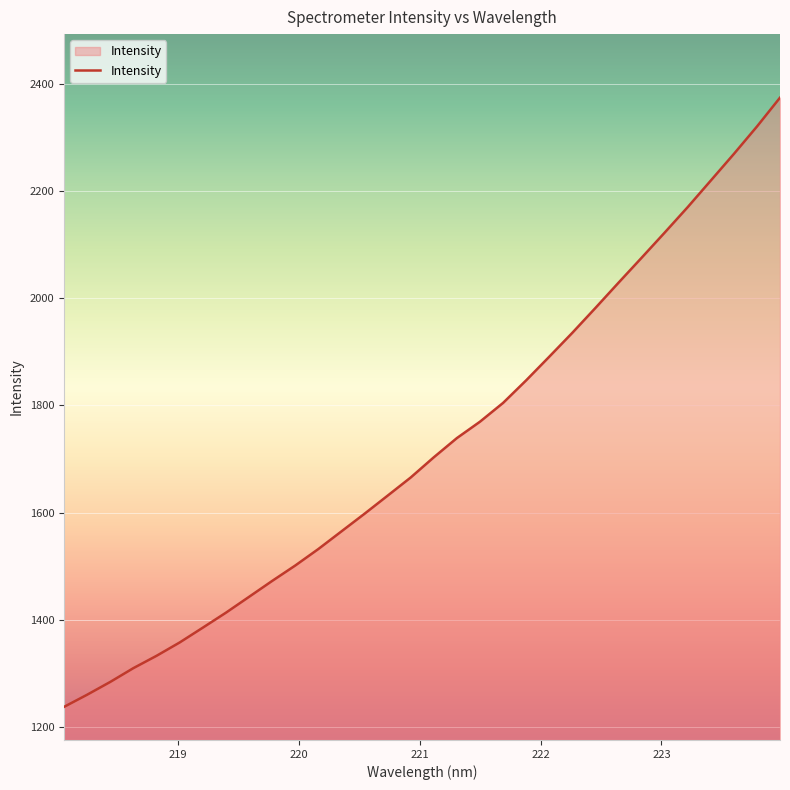

What is the difference between the maximum and minimum values?

1138.4